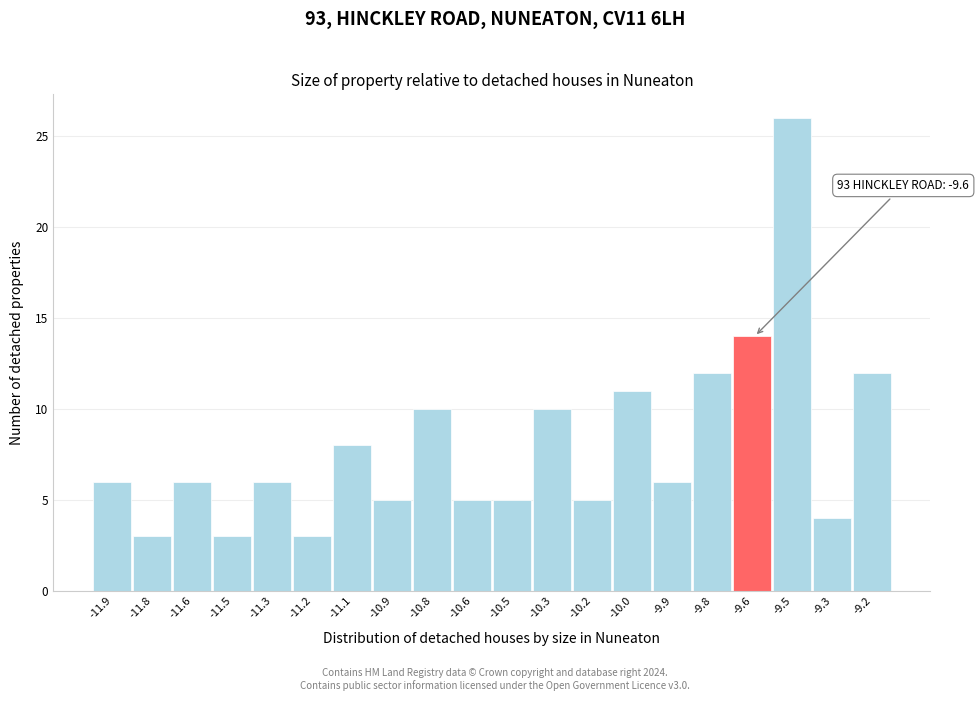

Reading left to right, list all the values displayed in this chart.

-11.9=6	-11.8=3	-11.6=6	-11.5=3	-11.3=6	-11.2=3	-11.1=8	-10.9=5	-10.8=10	-10.6=5	-10.5=5	-10.3=10	-10.2=5	-10.0=11	-9.9=6	-9.8=12	-9.6=14	-9.5=26	-9.3=4	-9.2=12